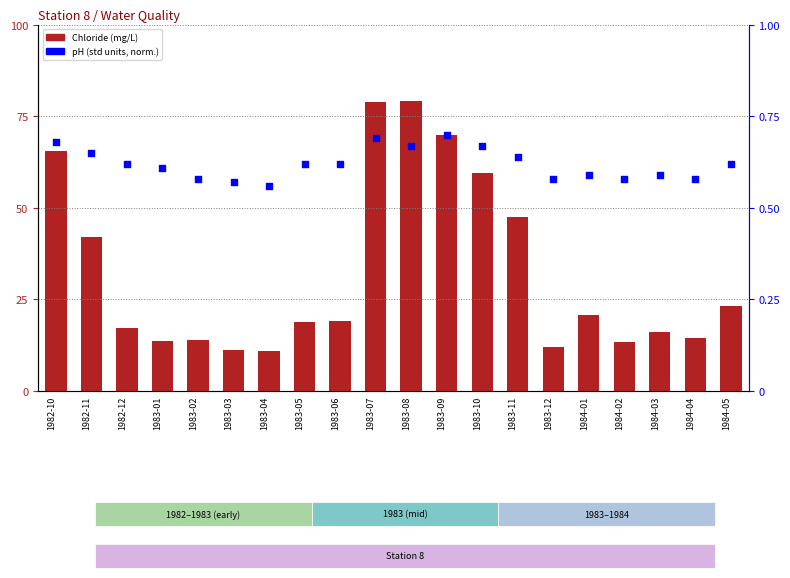

What is the total value across all series at 1982-10?

66.3